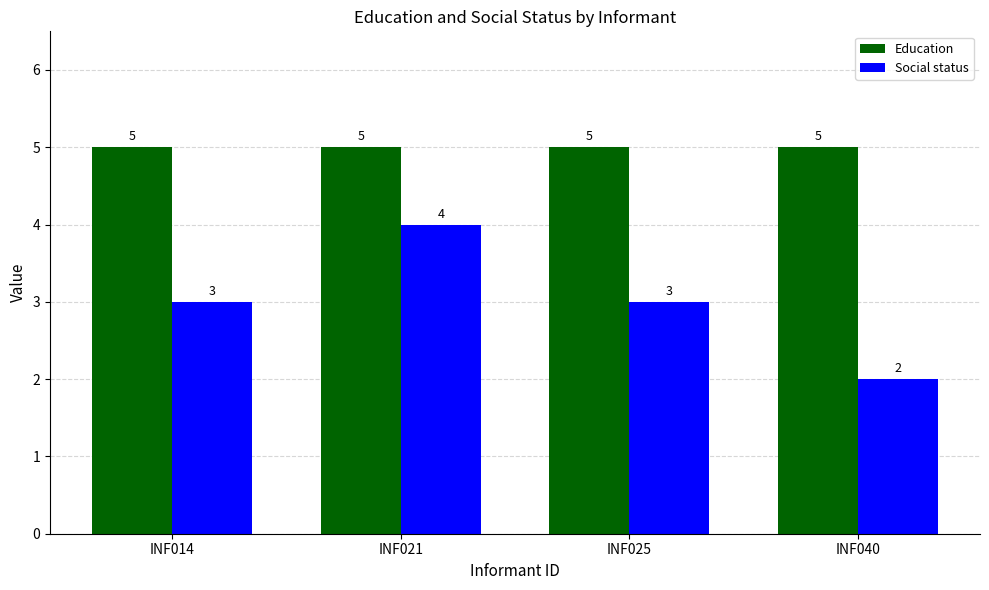

Which category has the lowest value across all series?

INF040